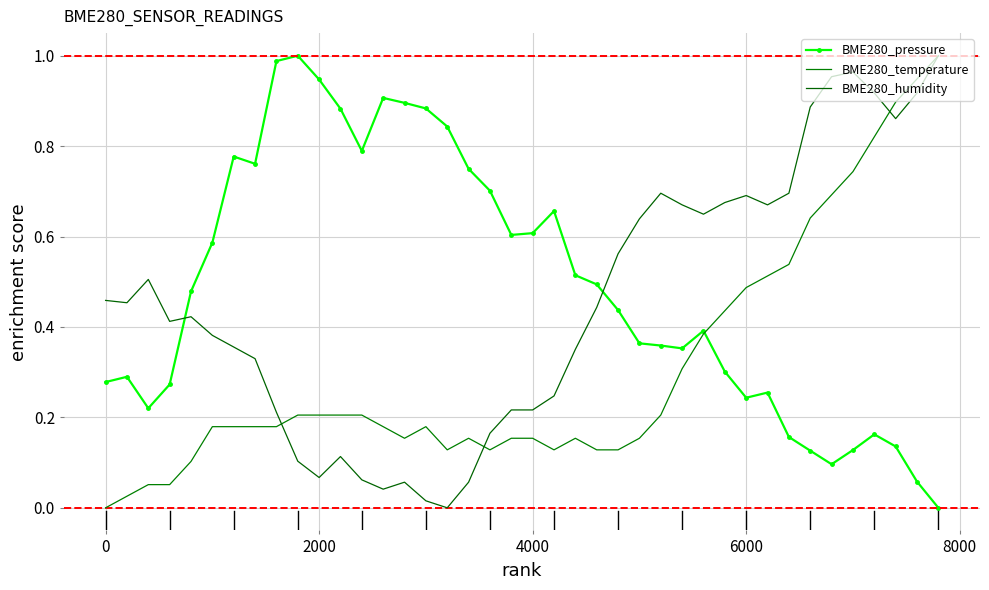

How many intersections are there between BME280_pressure and BME280_humidity?

2